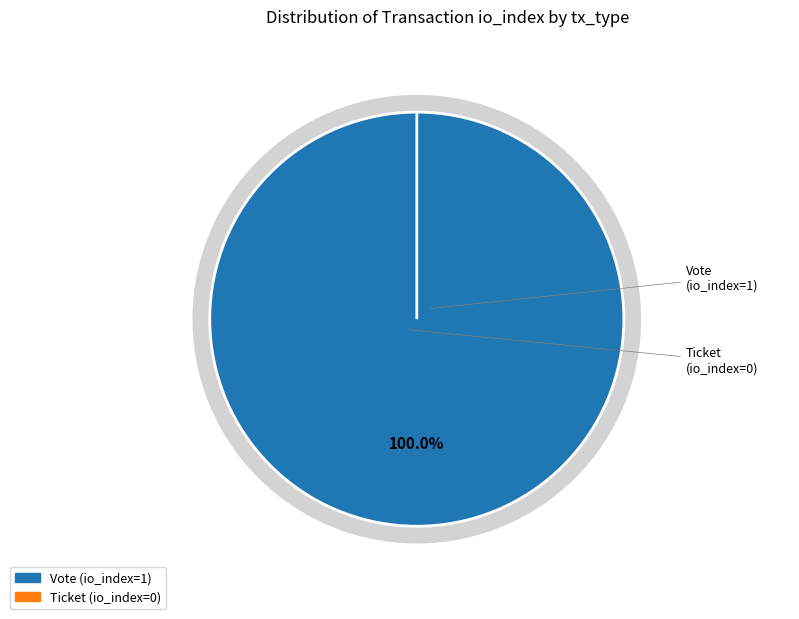

Does Vote (io_index=1) account for over 50% of the chart?

Yes